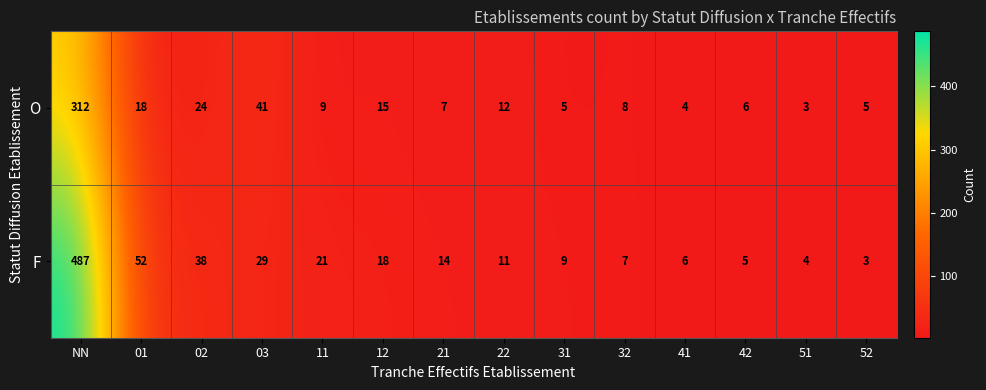

Reading right to left, what are all the values shown in this chart?

O: 52=5	51=3	42=6	41=4	32=8	31=5	22=12	21=7	12=15	11=9	03=41	02=24	01=18	NN=312
F: 52=3	51=4	42=5	41=6	32=7	31=9	22=11	21=14	12=18	11=21	03=29	02=38	01=52	NN=487